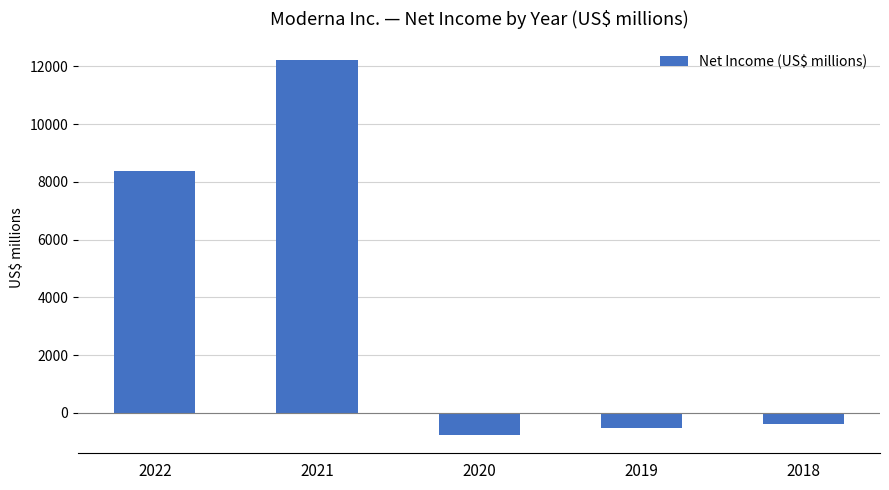

How many data points are less than -385?

2